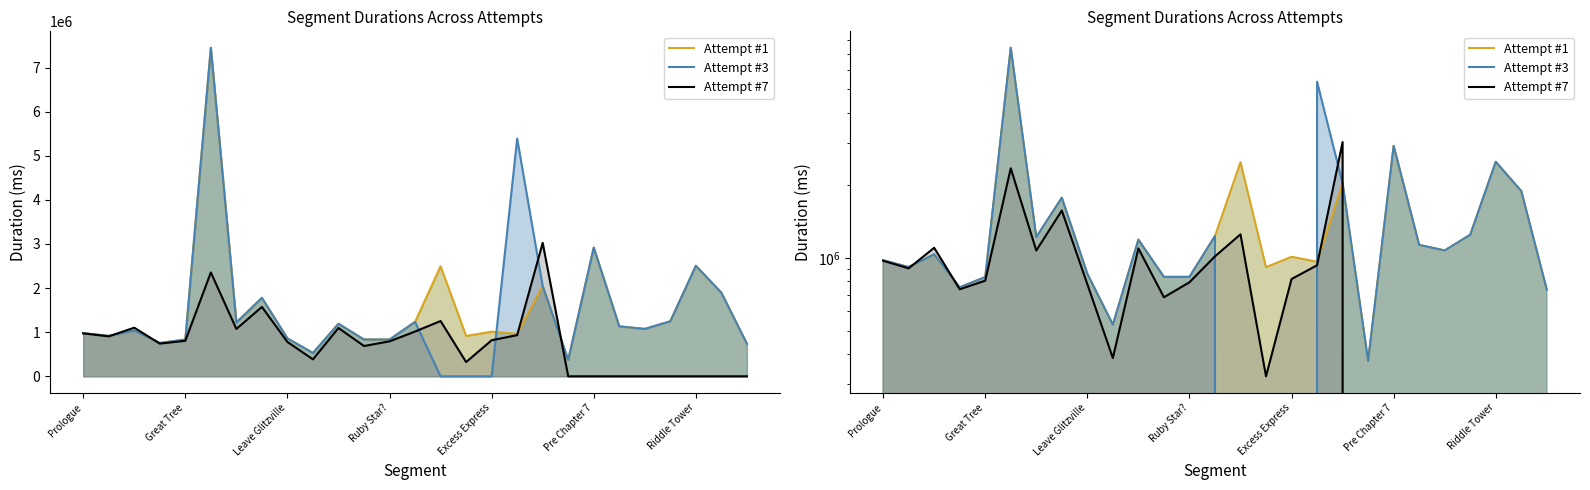

What are all the series names shown in the legend?

Attempt #1, Attempt #3, Attempt #7